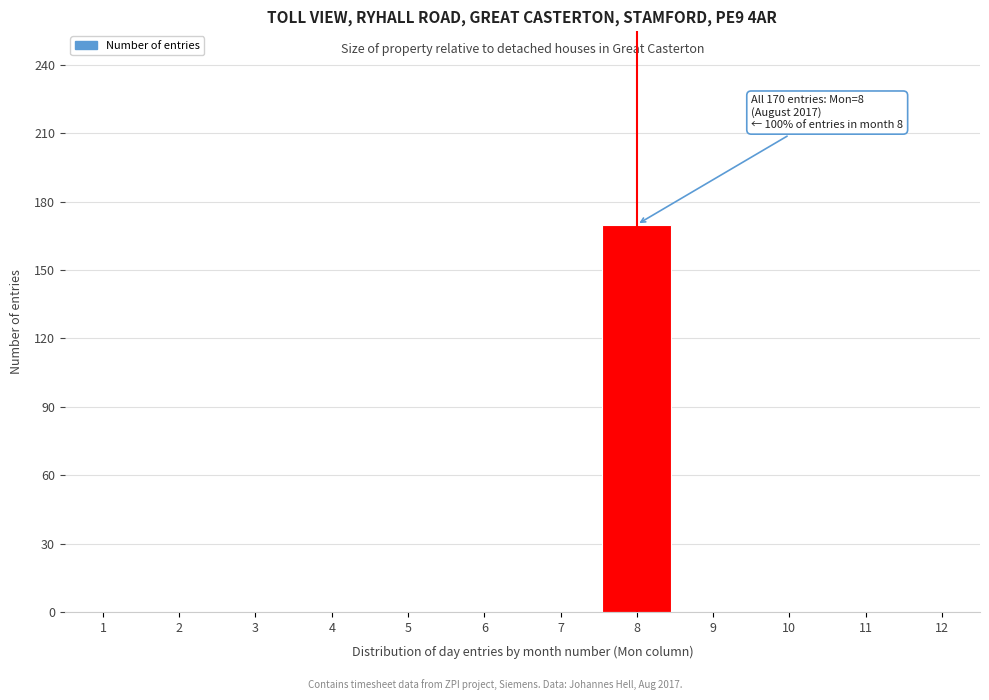

Over which range of the x-axis is the bar tallest?

7.5 to 8.5